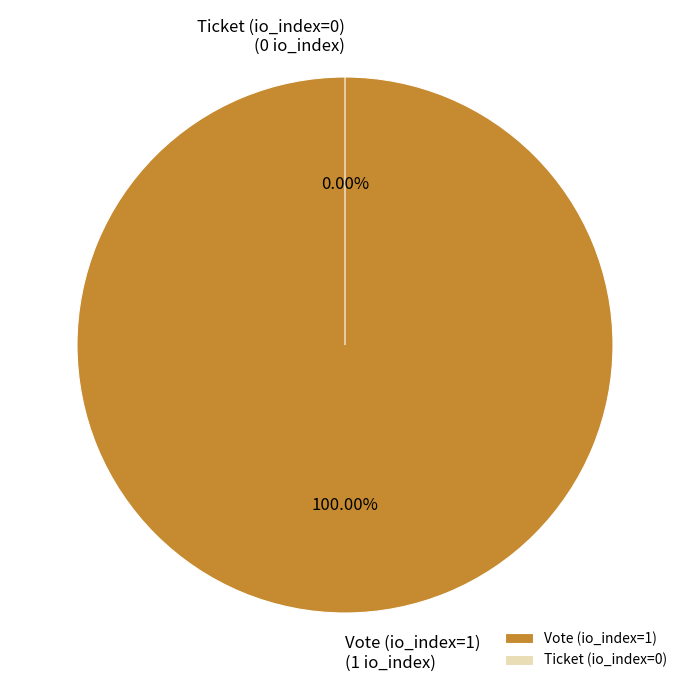

How much of the chart is everything except Ticket (io_index=0)?

100.0%